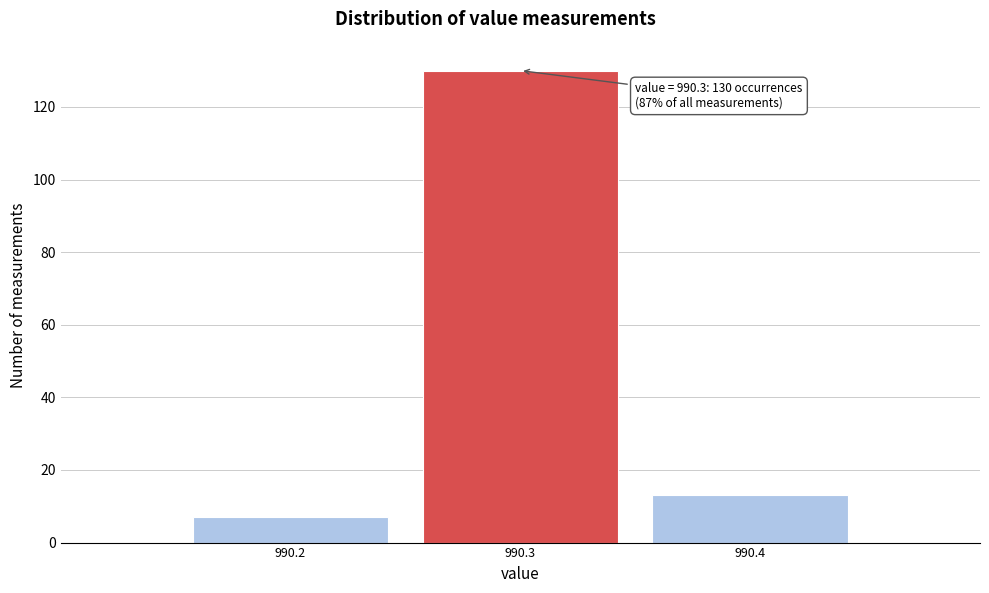

Reading left to right, what are all the values shown in this chart?

990.2=7	990.3=130	990.4=13